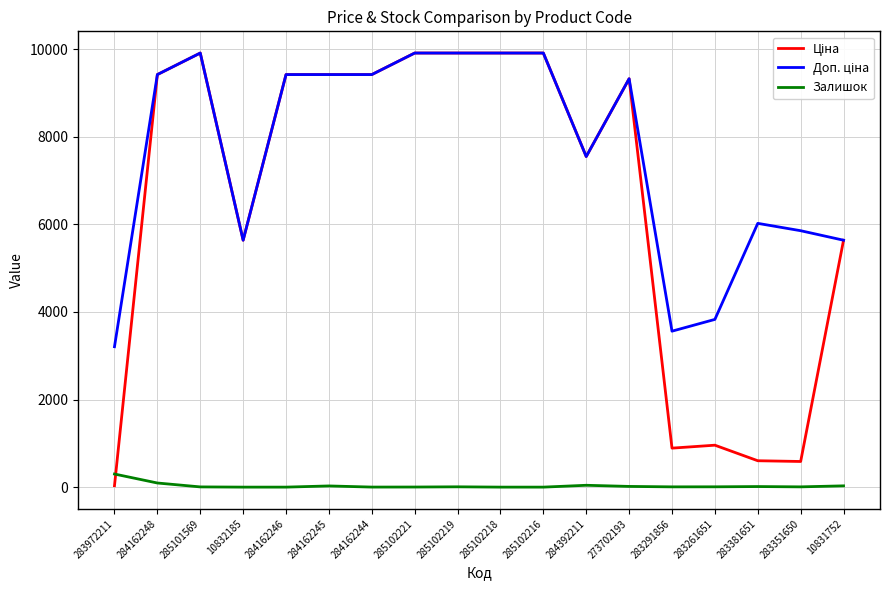

What is the maximum value for Залишок?

299.0